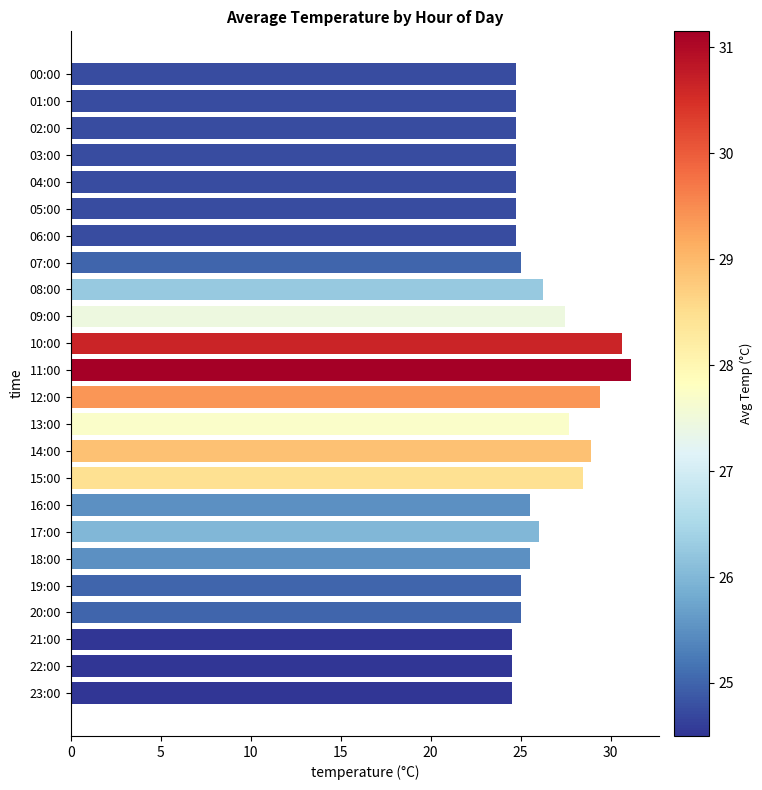

What is the label of the 16th bar from the bottom?

08:00